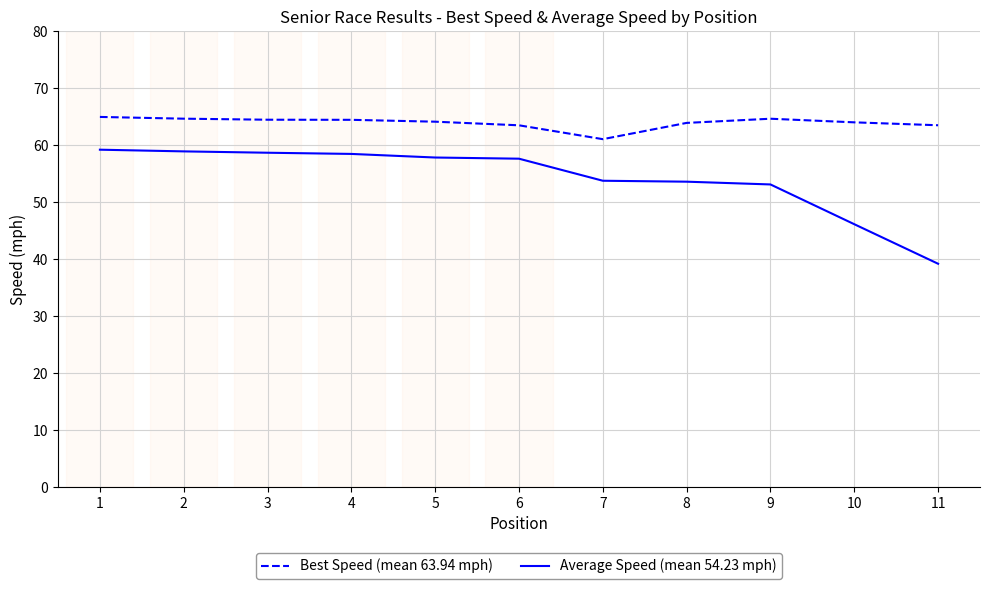

Rank the series at 9 from lowest to highest value.

Average Speed (mean 54.23 mph), Best Speed (mean 63.94 mph)